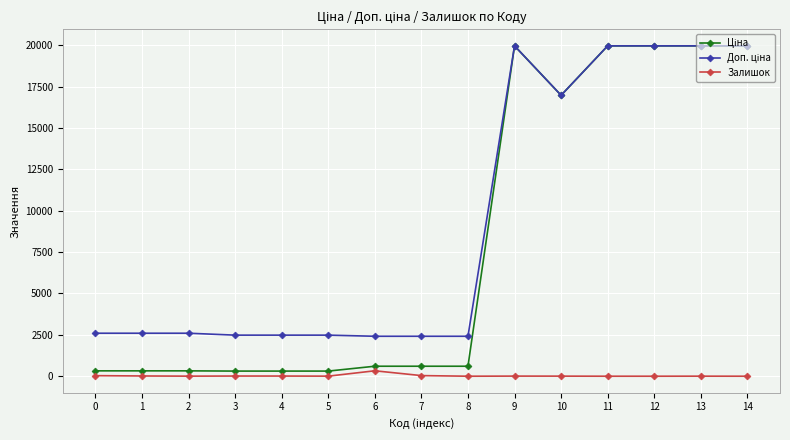

What is the greatest value displayed?

19964.2